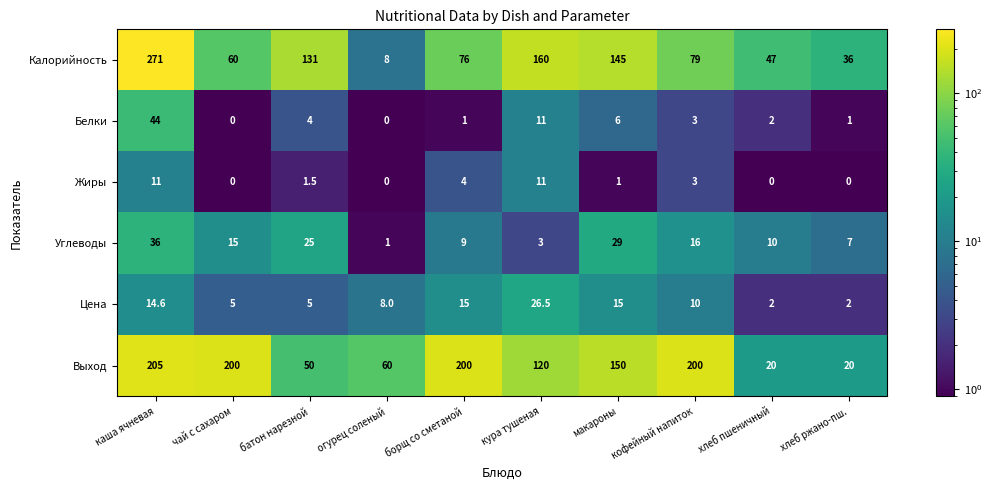

Which series has the largest total across all categories?

Выход